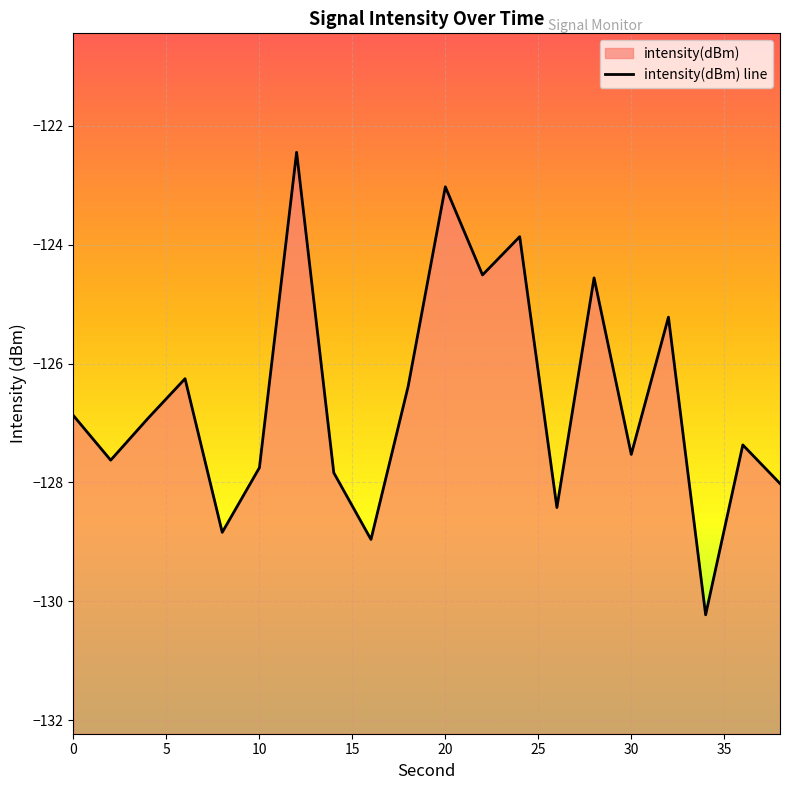

Between 24 and 12, which is larger?

12